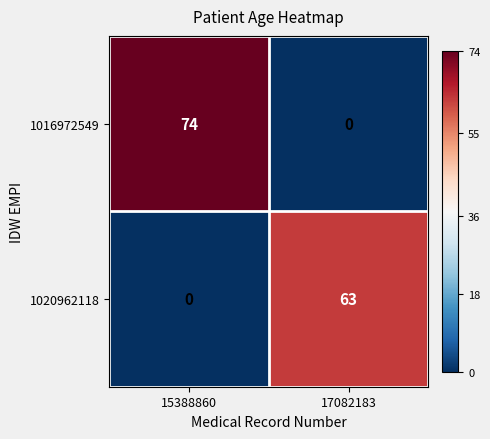

List the series in order of their peak value, highest first.

1016972549, 1020962118